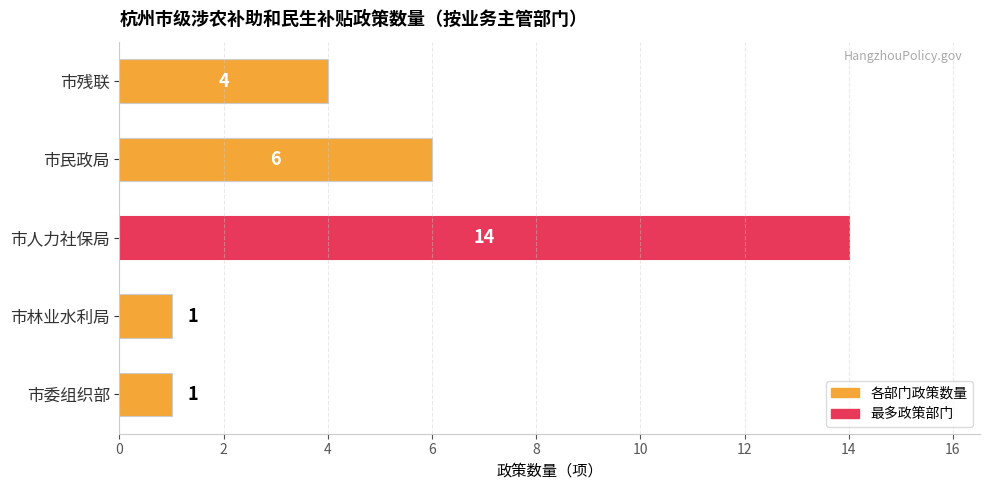

Where is the data nearest to the value 7?

市民政局